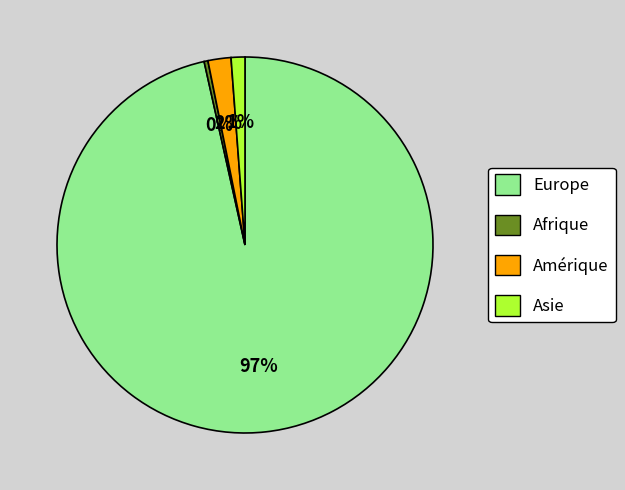

Is there a majority slice in this chart?

Yes